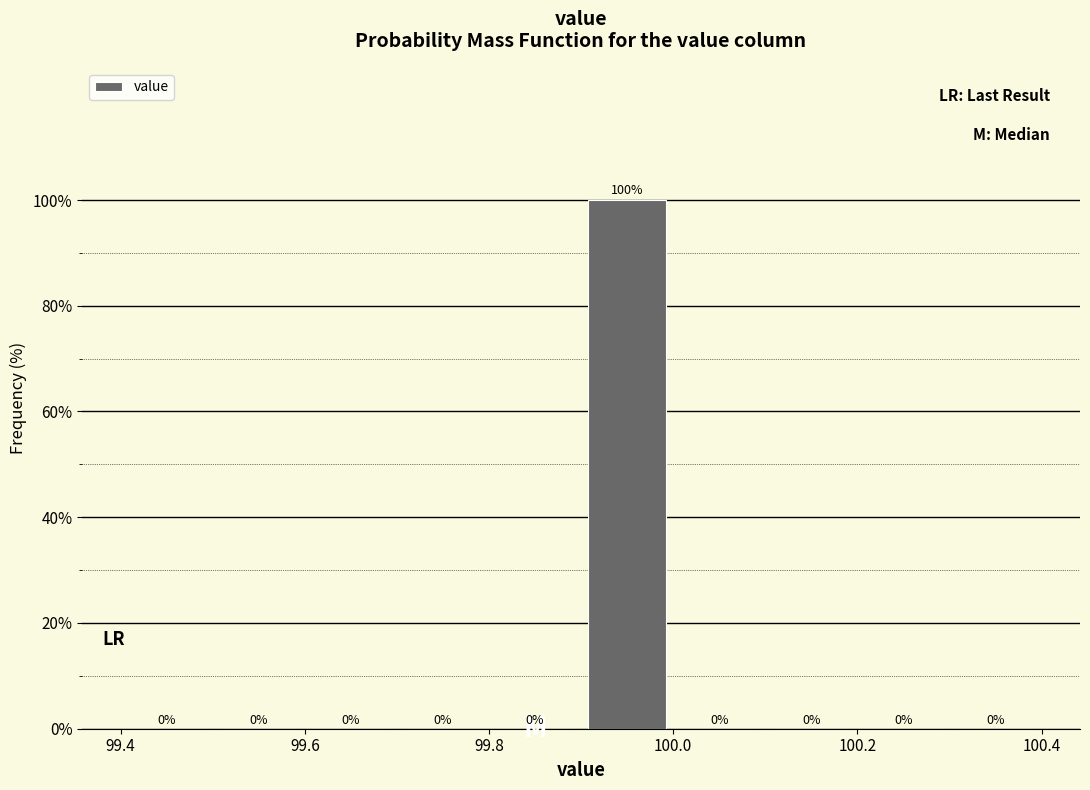

Reading left to right, list every bar in this chart as the range it spans on the x-axis followed by its height.

99.4 to 99.5: 0
99.5 to 99.6: 0
99.6 to 99.7: 0
99.7 to 99.8: 0
99.8 to 99.9: 0
99.9 to 100.0: 100
100.0 to 100.1: 0
100.1 to 100.2: 0
100.2 to 100.3: 0
100.3 to 100.4: 0